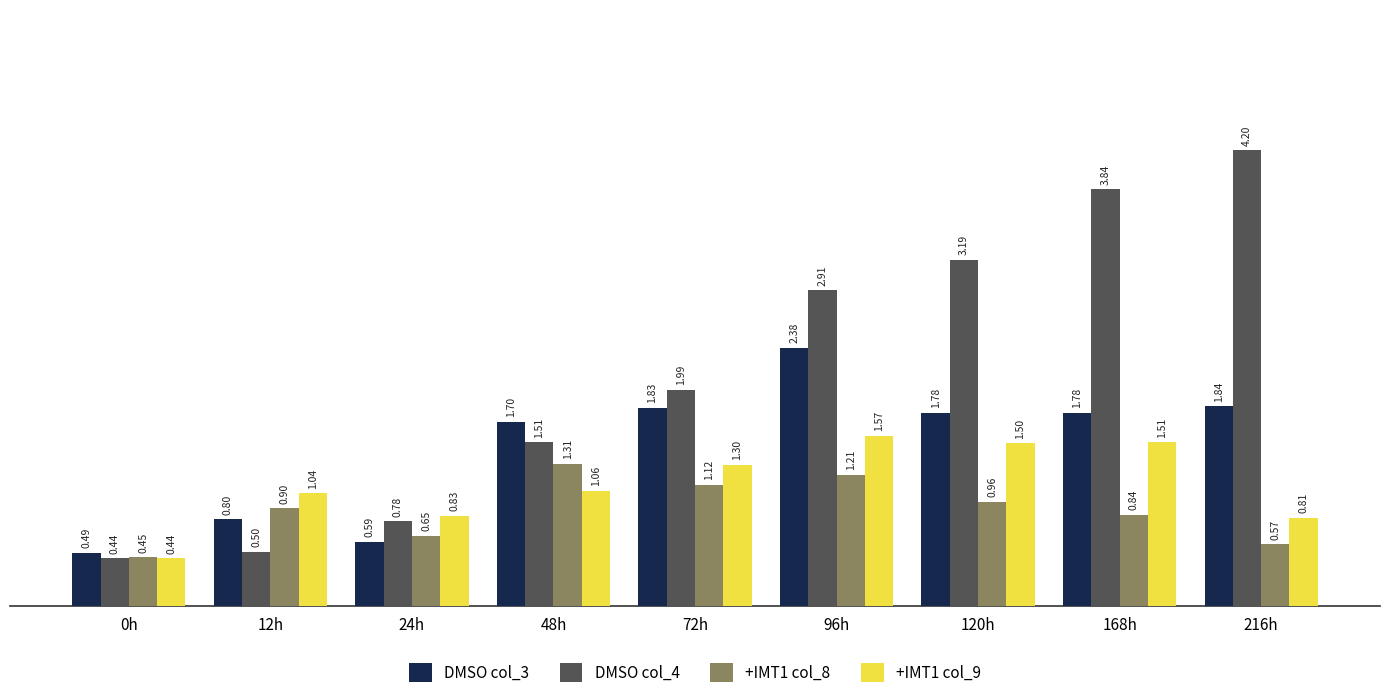

What is the total value across all series at 216h?

7.4